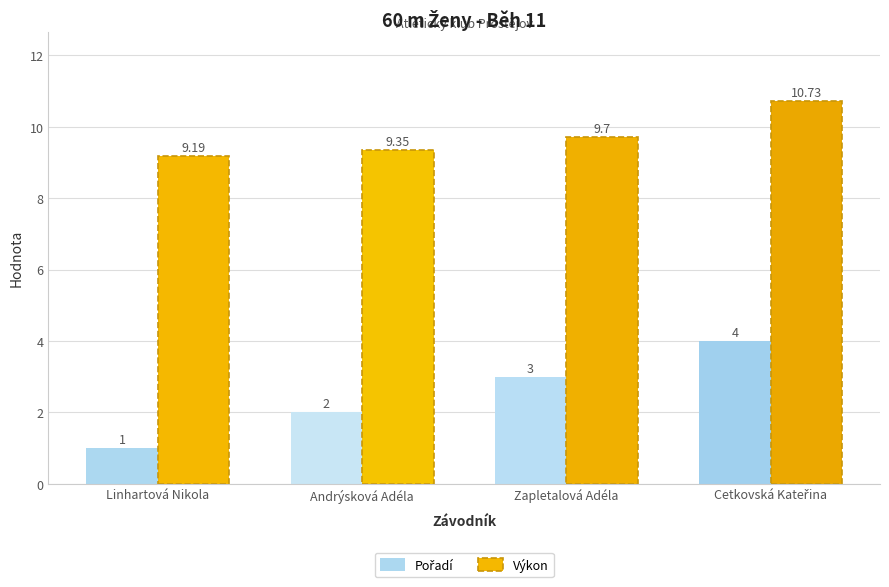

True or false: Výkon has a value of 9.3 at Andrýsková Adéla.

True